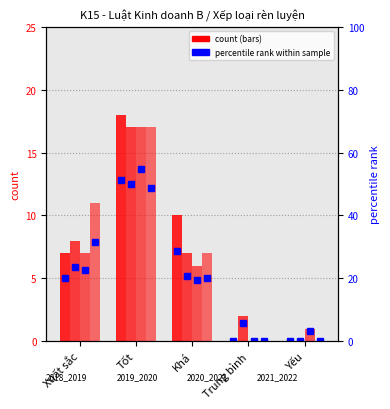

At how many categories does at least one series exceed 3?

3